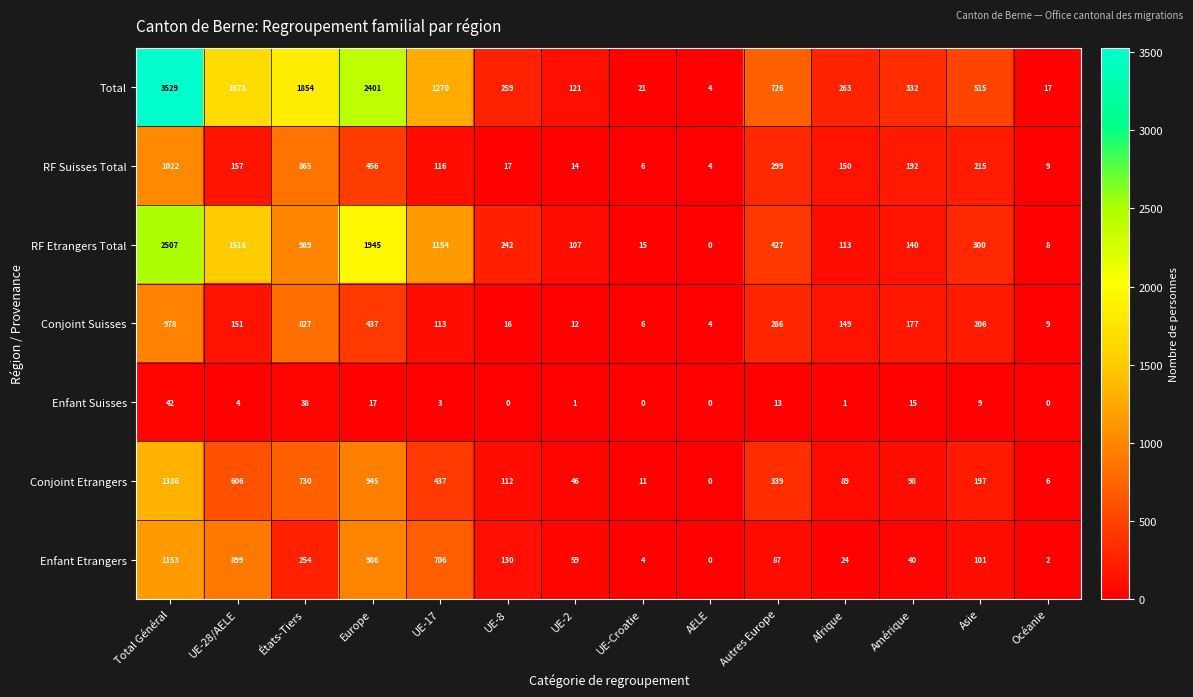

What is the difference between the highest and lowest values at États-Tiers?

1816